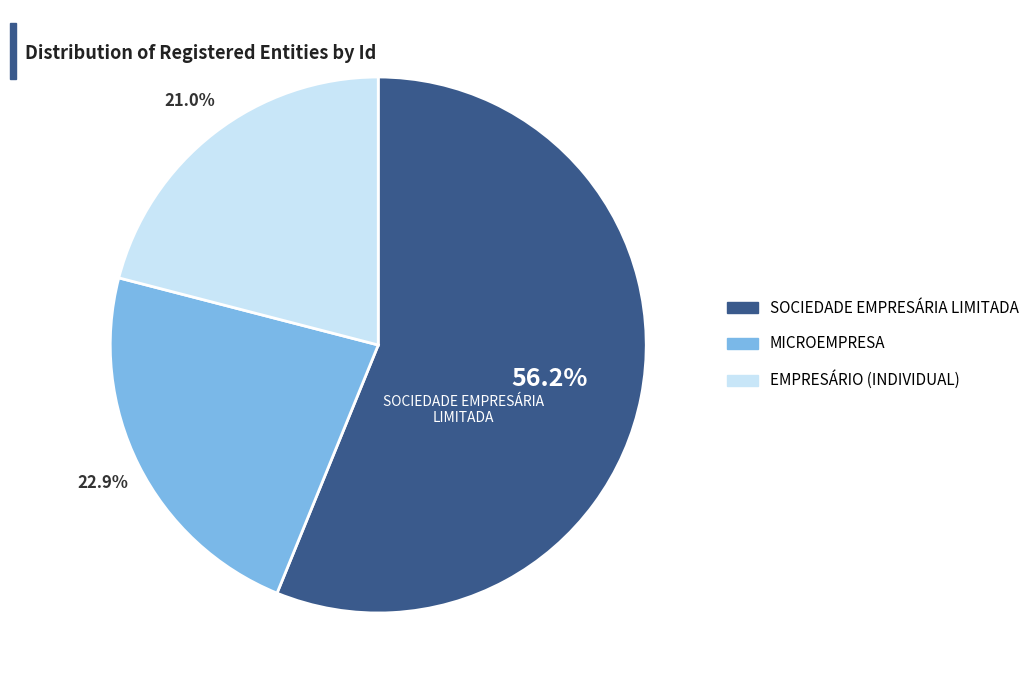

Which category has the biggest portion of the pie?

SOCIEDADE EMPRESÁRIA LIMITADA